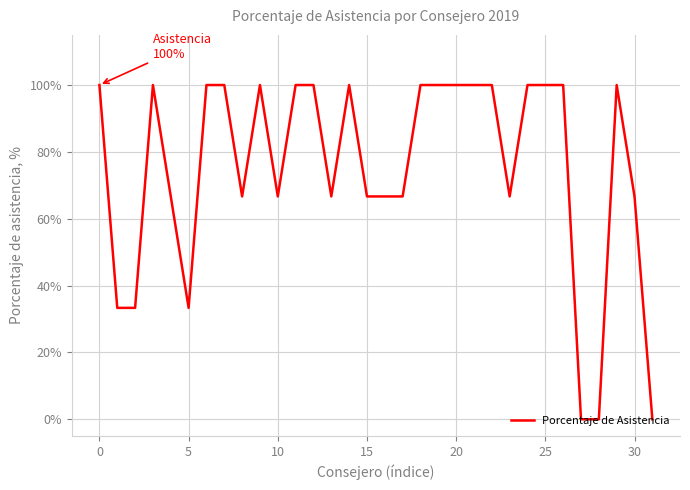

What is the difference between the maximum and minimum values?

100.0